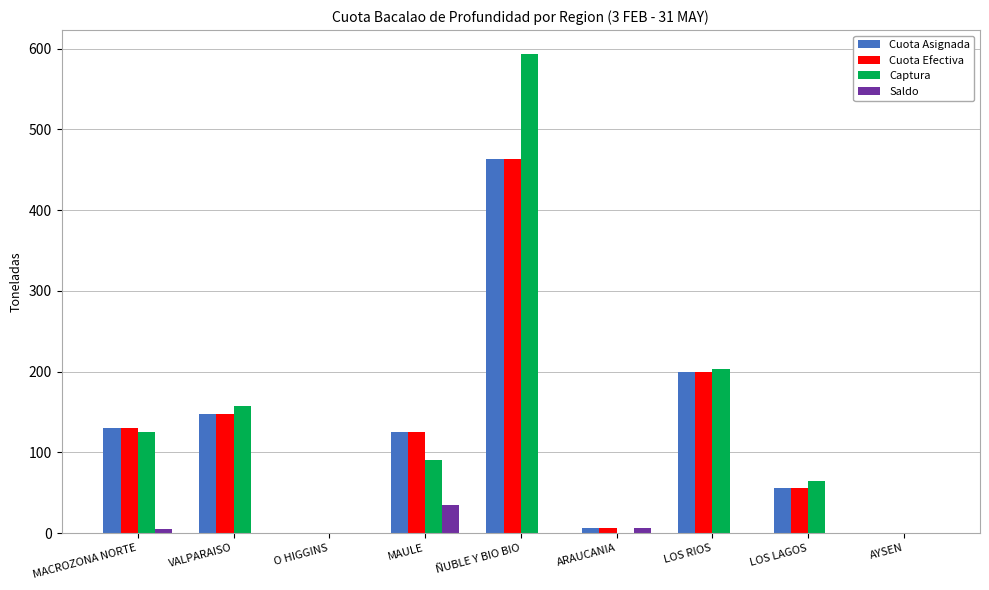

The value of Captura at LOS LAGOS is 35.2. True or false?

False